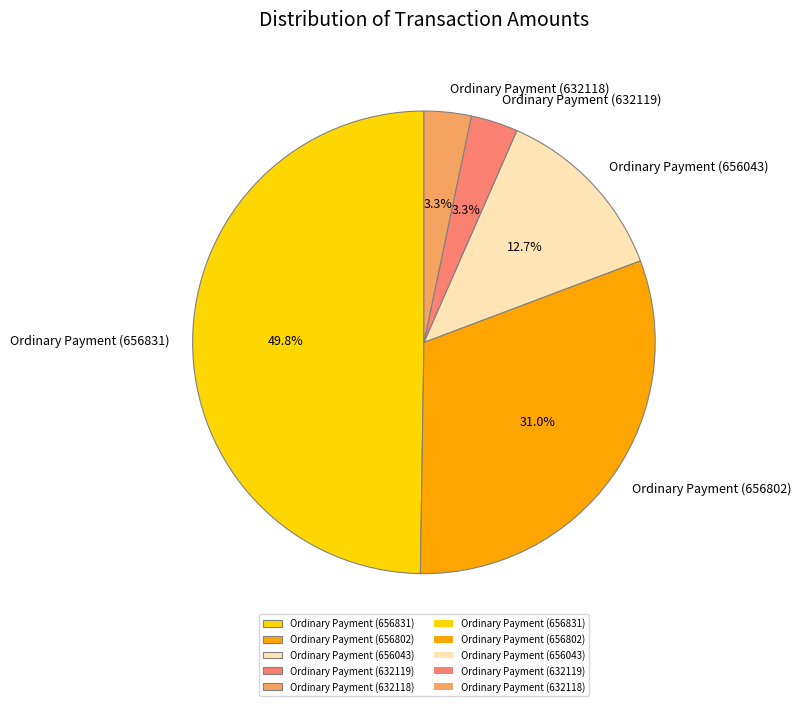

What is the largest slice in the pie chart?

Ordinary Payment (656831)